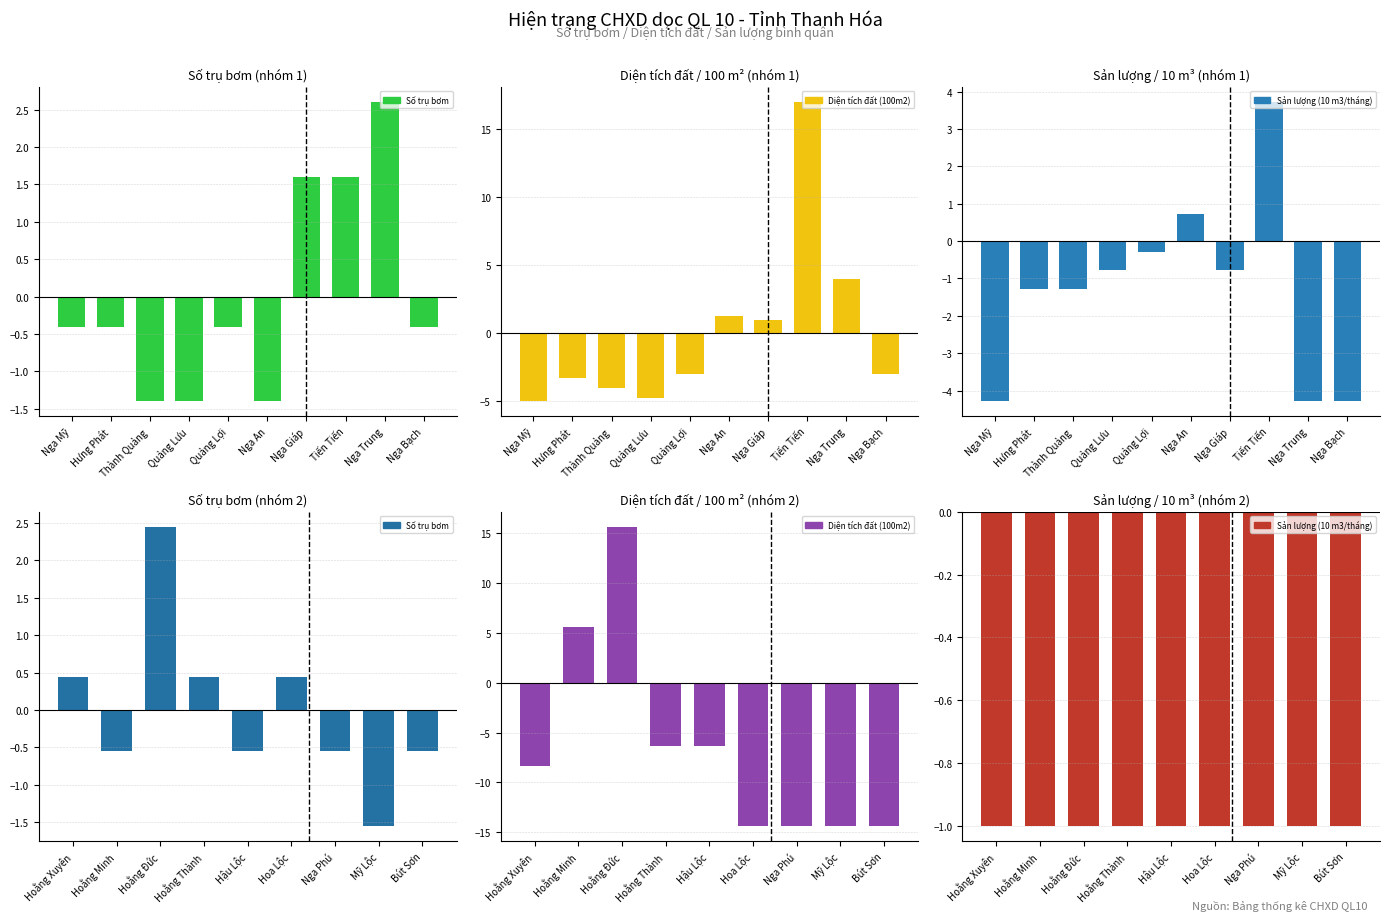

Count the number of categories in the chart.

9